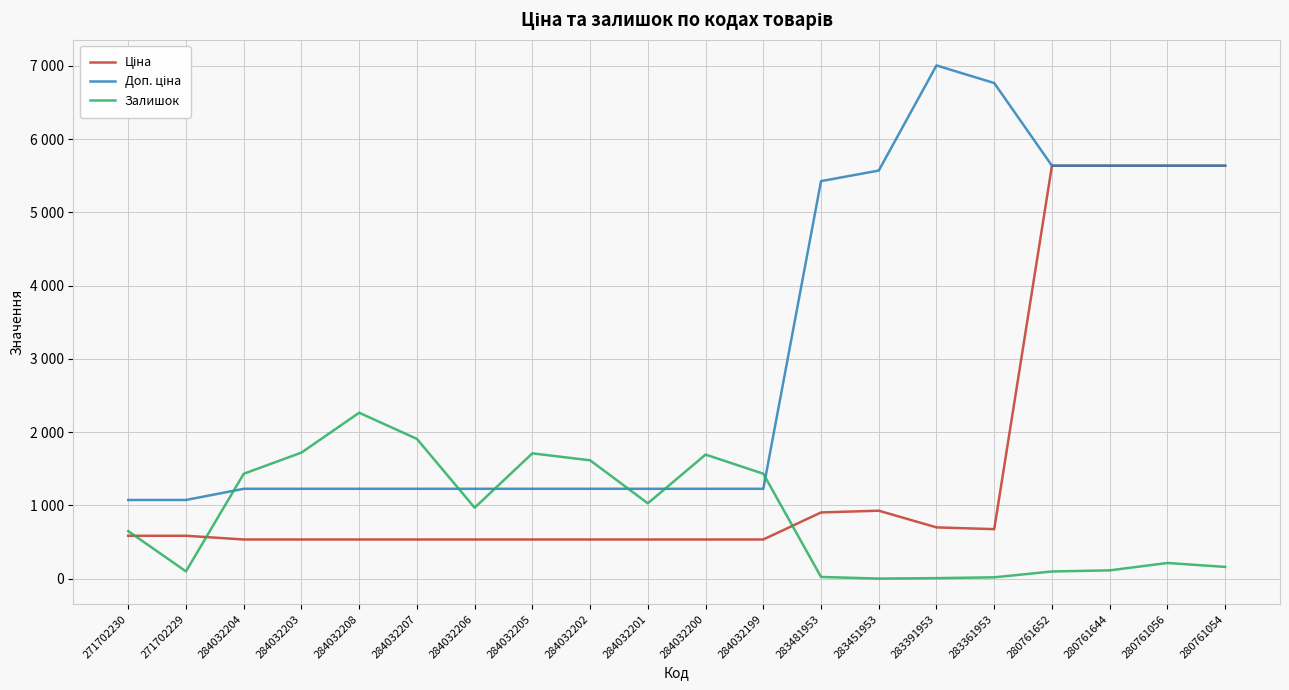

How many intersections are there between Доп. ціна and Залишок?

6